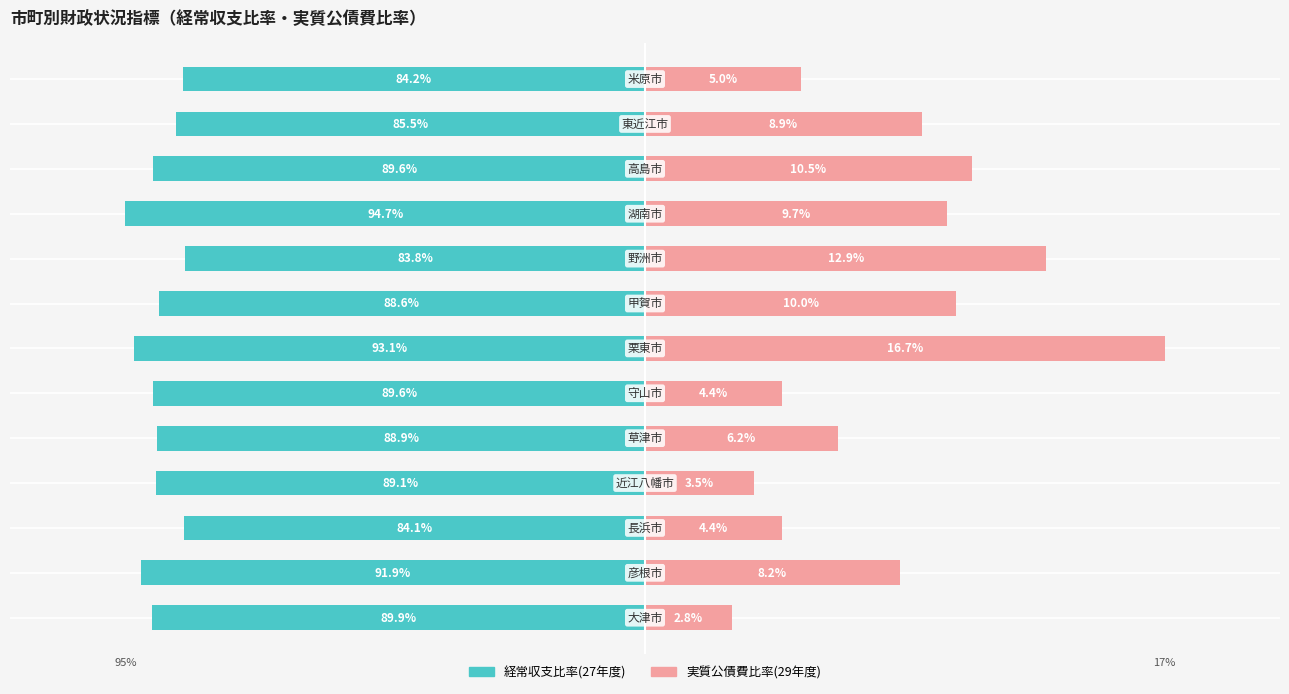

How many bars are there in each group?

2